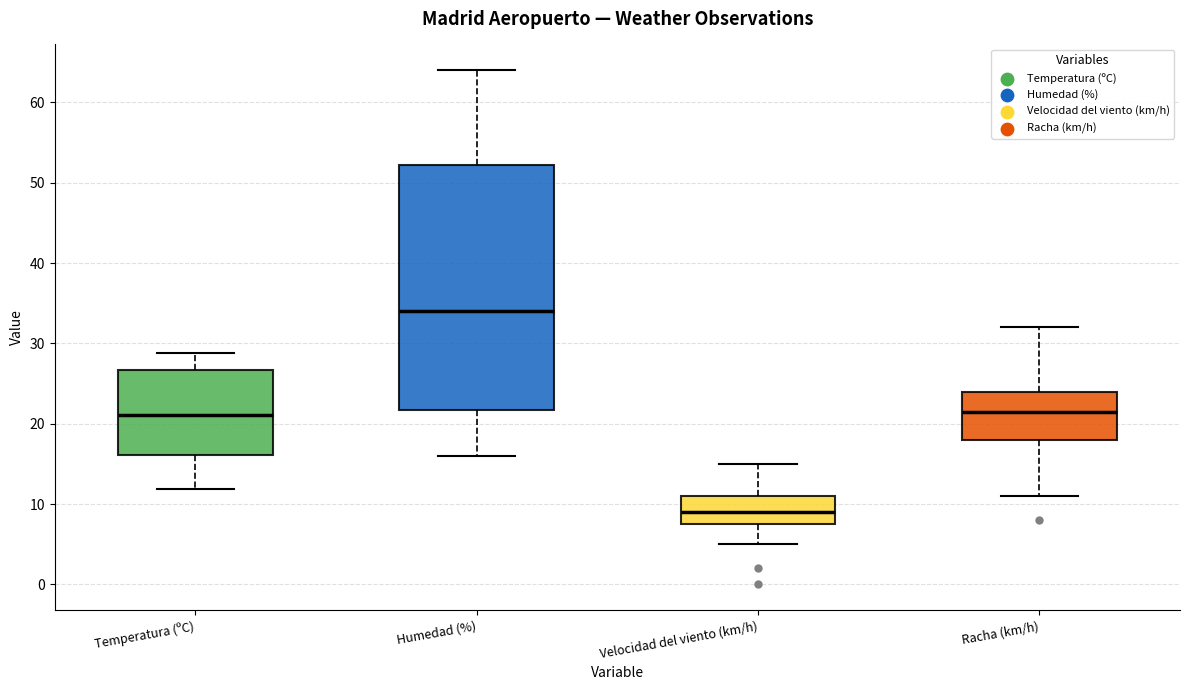

Where is the upper edge of the box for Temperatura (ºC) on the y-axis? The values are not printed on the chart, so give them approximately, as read against the axis.

27